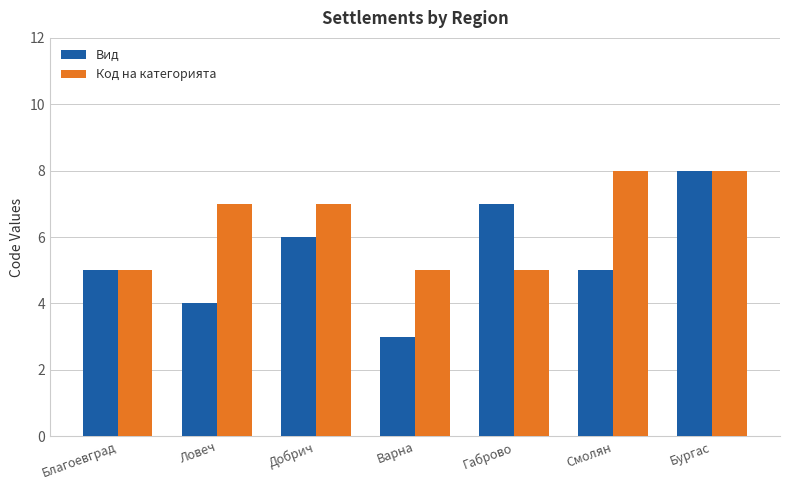

Rank the series by their average value, from highest to lowest.

Код на категорията, Вид